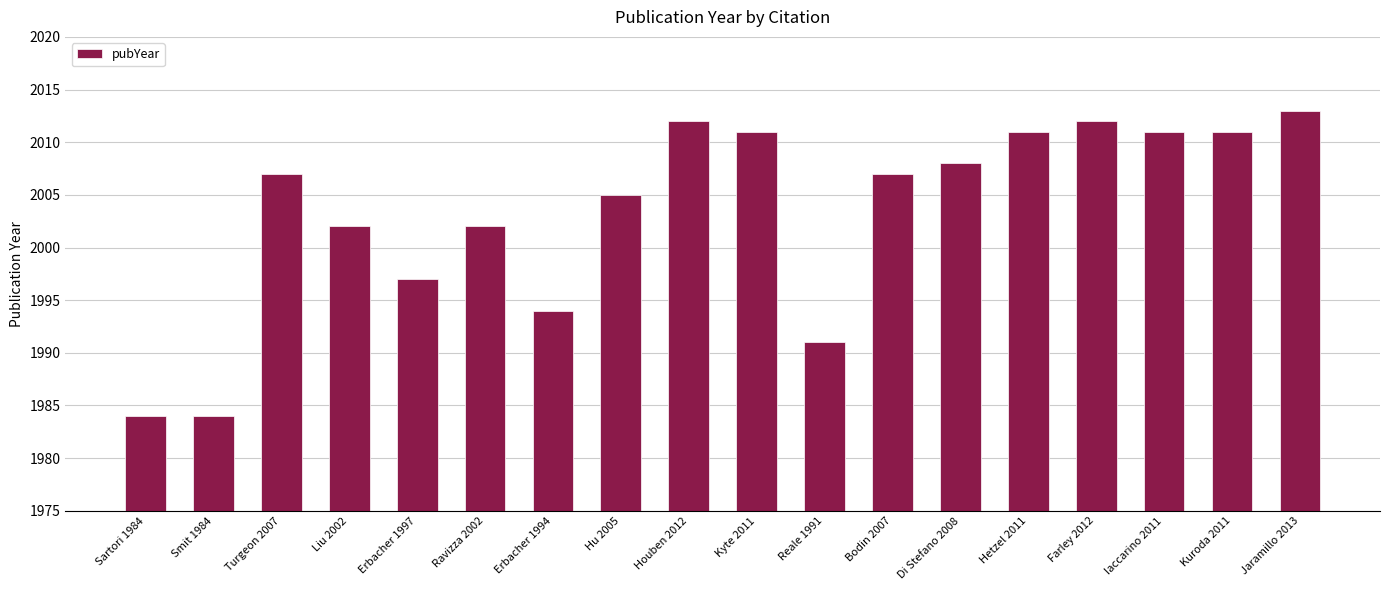

What is the minimum value shown in the chart?

1984